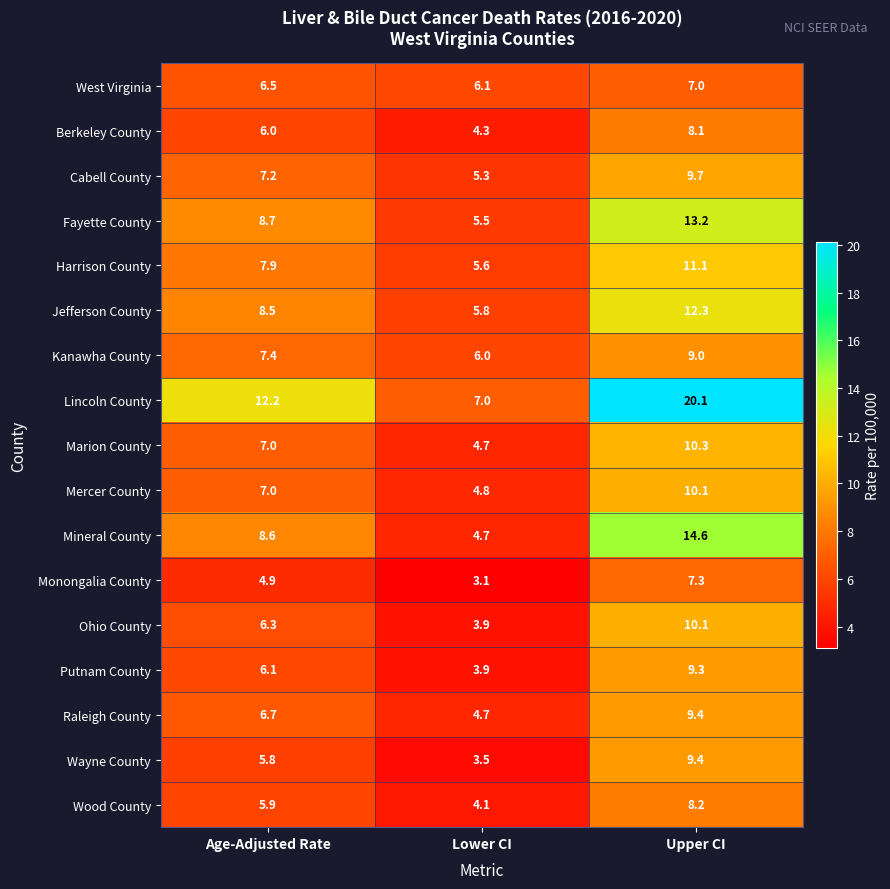

How many distinct data groups are displayed?

17